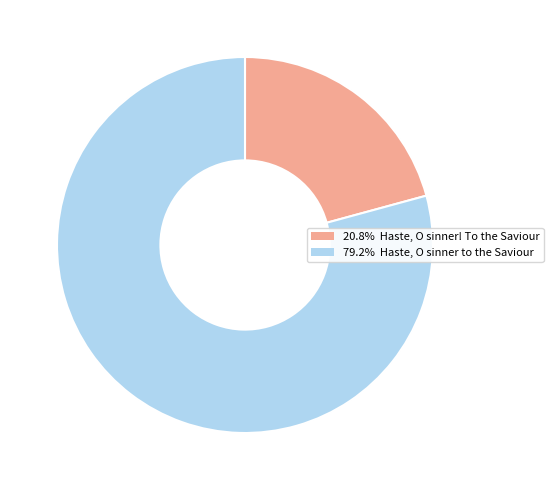

Is there any slice that represents more than half of the pie?

Yes